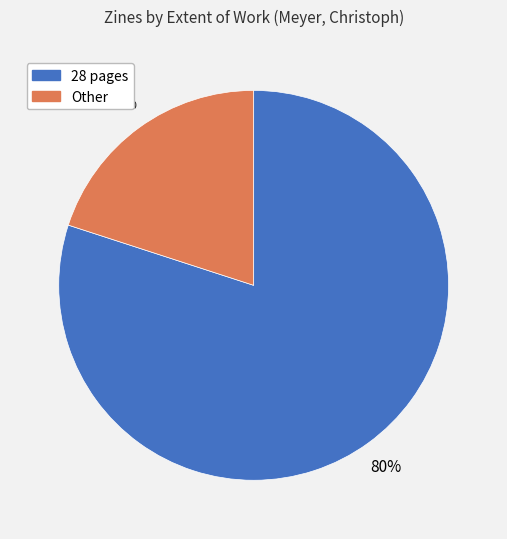

Which category has the smallest portion of the pie?

Other